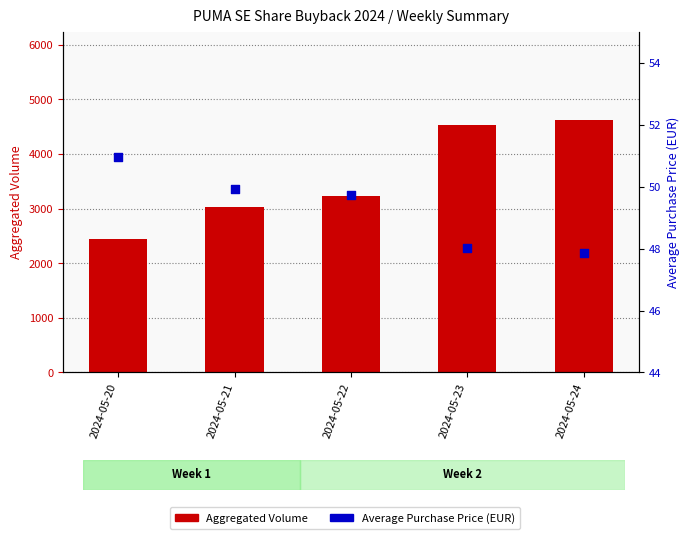

Which series has the largest Y range (max minus min)?

Aggregated Volume